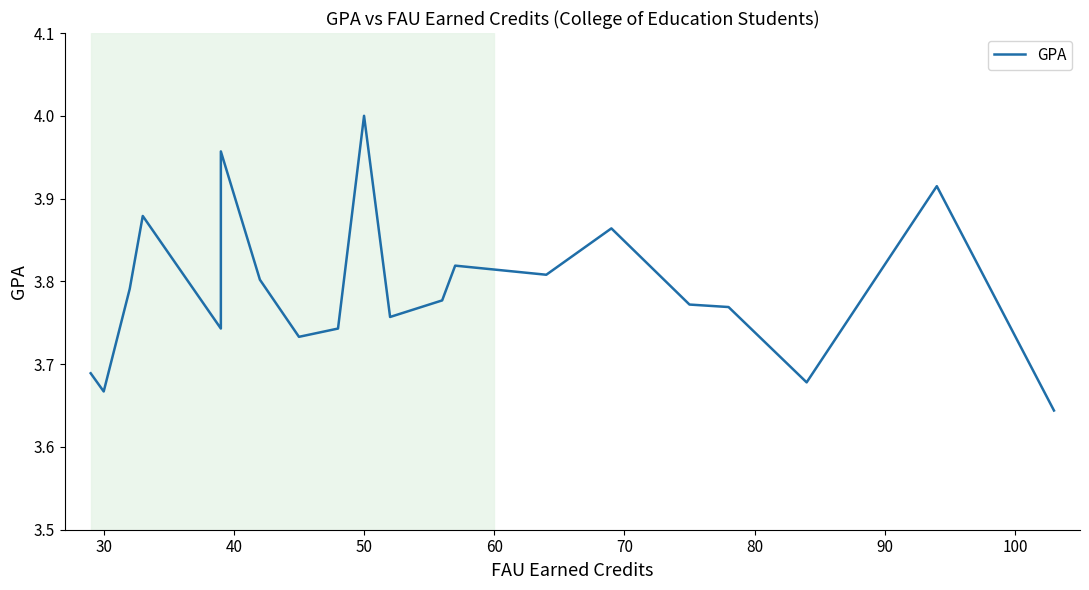

At which category does the data reach its first local valley?

30